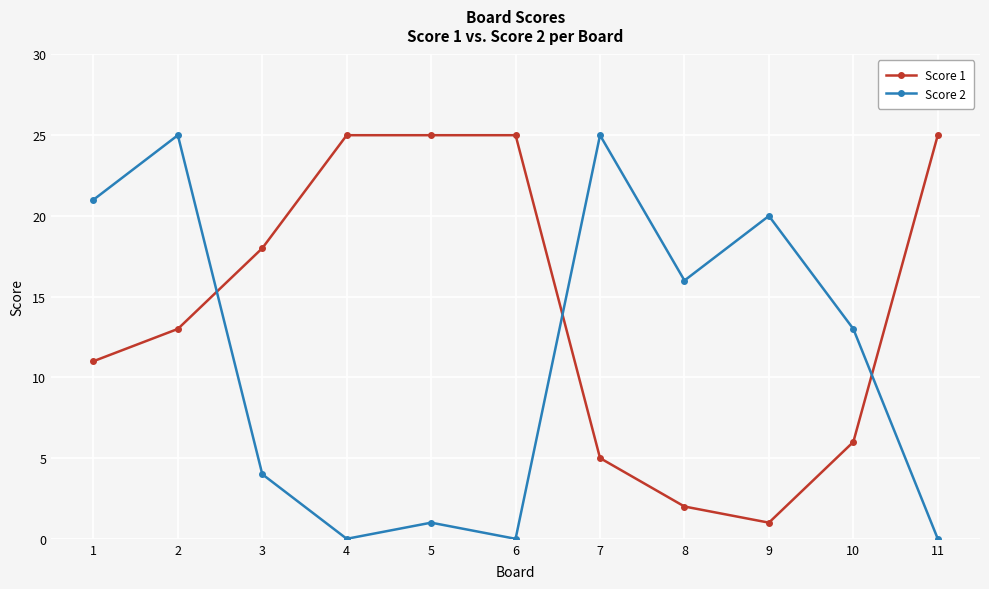

At which label is Score 1 closest to 13?

2